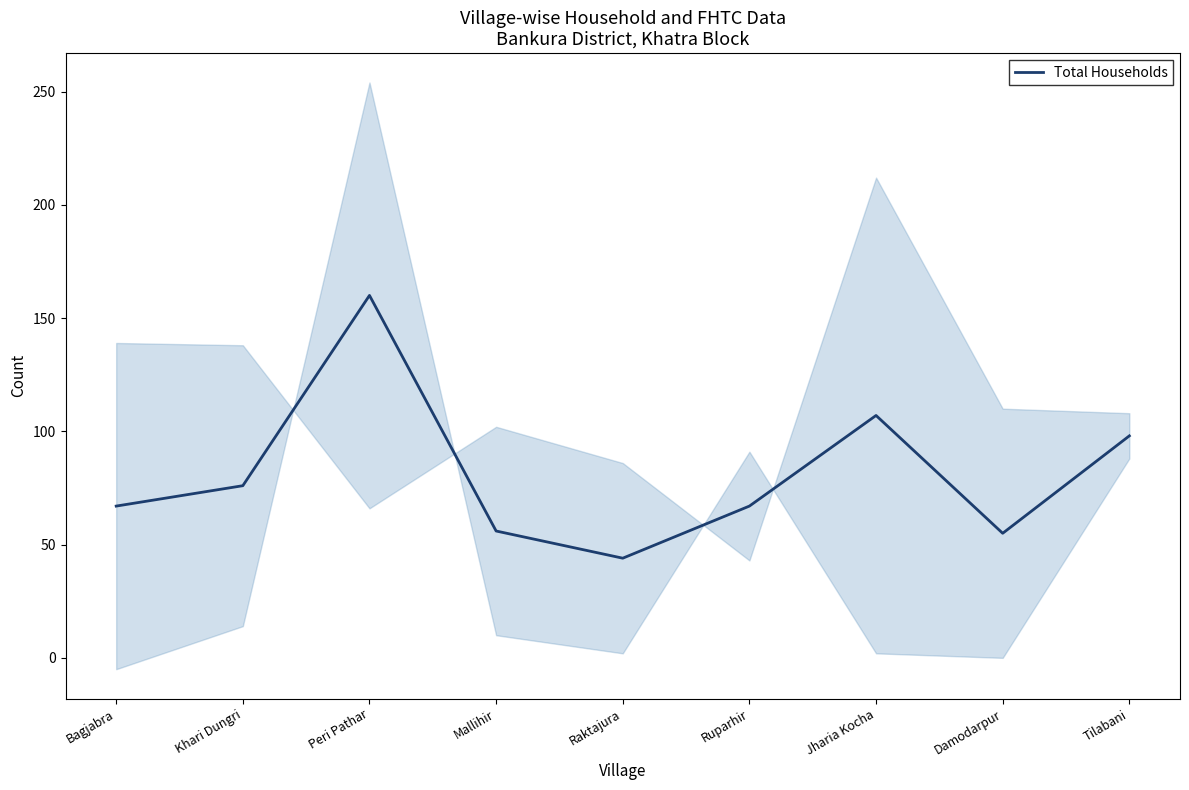

What position from the left is Raktajura?

5